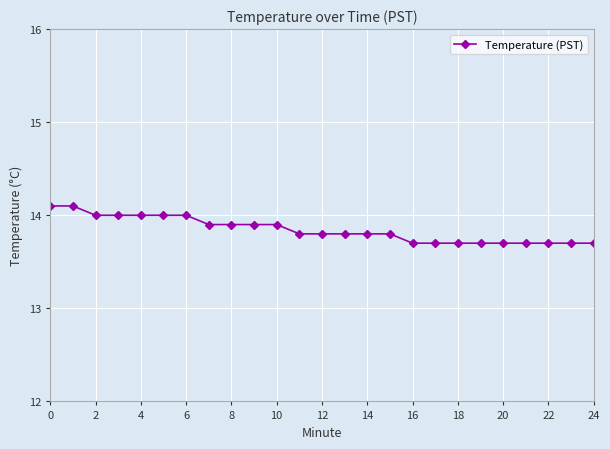

What is the minimum value shown in the chart?

13.7